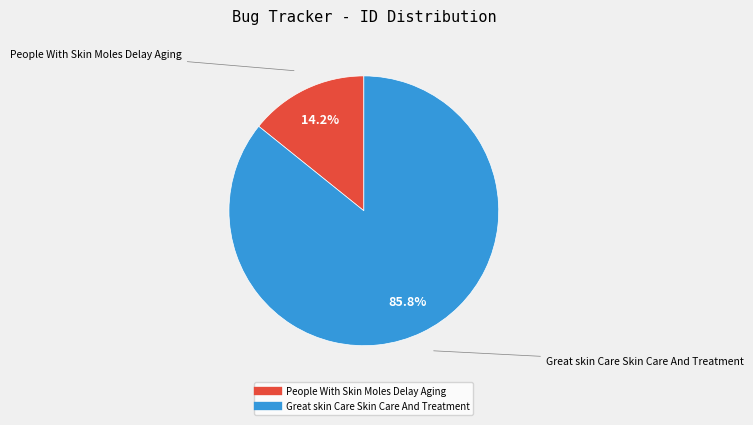

Is there a majority slice in this chart?

Yes